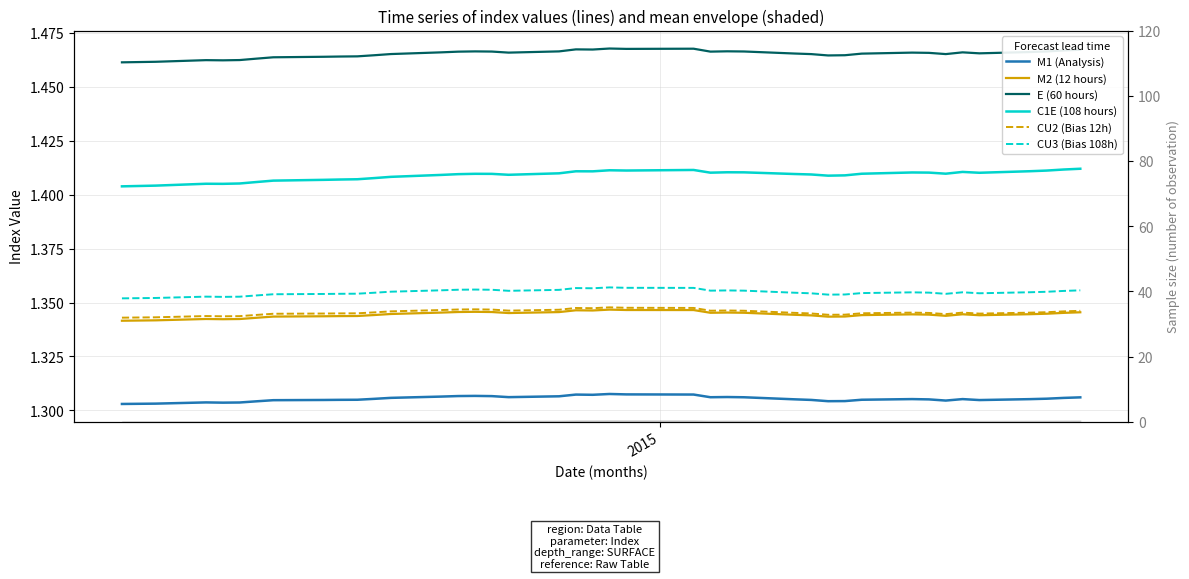

Reading right to left, list all the values displayed in this chart.

M1 (Analysis): 1.3	1.3	1.3	1.3	1.3	1.3	1.3	1.3	1.3	1.3	1.3	1.3	1.3	1.3	1.3	1.3	1.3	1.3	1.3	1.3	1.3	1.3	1.3	1.3	1.3	1.3	1.3	1.3	1.3	1.3	1.3	1.3	1.3	1.3	1.3	1.3	1.3	1.3	1.3	1.3
M2 (12 hours): 1.3	1.3	1.3	1.3	1.3	1.3	1.3	1.3	1.3	1.3	1.3	1.3	1.3	1.3	1.3	1.3	1.3	1.3	1.3	1.3	1.3	1.3	1.3	1.3	1.3	1.3	1.3	1.3	1.3	1.3	1.3	1.3	1.3	1.3	1.3	1.3	1.3	1.3	1.3	1.3
E (60 hours): 1.5	1.5	1.5	1.5	1.5	1.5	1.5	1.5	1.5	1.5	1.5	1.5	1.5	1.5	1.5	1.5	1.5	1.5	1.5	1.5	1.5	1.5	1.5	1.5	1.5	1.5	1.5	1.5	1.5	1.5	1.5	1.5	1.5	1.5	1.5	1.5	1.5	1.5	1.5	1.5
C1E (108 hours): 1.4	1.4	1.4	1.4	1.4	1.4	1.4	1.4	1.4	1.4	1.4	1.4	1.4	1.4	1.4	1.4	1.4	1.4	1.4	1.4	1.4	1.4	1.4	1.4	1.4	1.4	1.4	1.4	1.4	1.4	1.4	1.4	1.4	1.4	1.4	1.4	1.4	1.4	1.4	1.4
CU2 (Bias 12h): 1.3	1.3	1.3	1.3	1.3	1.3	1.3	1.3	1.3	1.3	1.3	1.3	1.3	1.3	1.3	1.3	1.3	1.3	1.3	1.3	1.3	1.3	1.3	1.3	1.3	1.3	1.3	1.3	1.3	1.3	1.3	1.3	1.3	1.3	1.3	1.3	1.3	1.3	1.3	1.3
CU3 (Bias 108h): 1.4	1.4	1.4	1.4	1.4	1.4	1.4	1.4	1.4	1.4	1.4	1.4	1.4	1.4	1.4	1.4	1.4	1.4	1.4	1.4	1.4	1.4	1.4	1.4	1.4	1.4	1.4	1.4	1.4	1.4	1.4	1.4	1.4	1.4	1.4	1.4	1.4	1.4	1.4	1.4